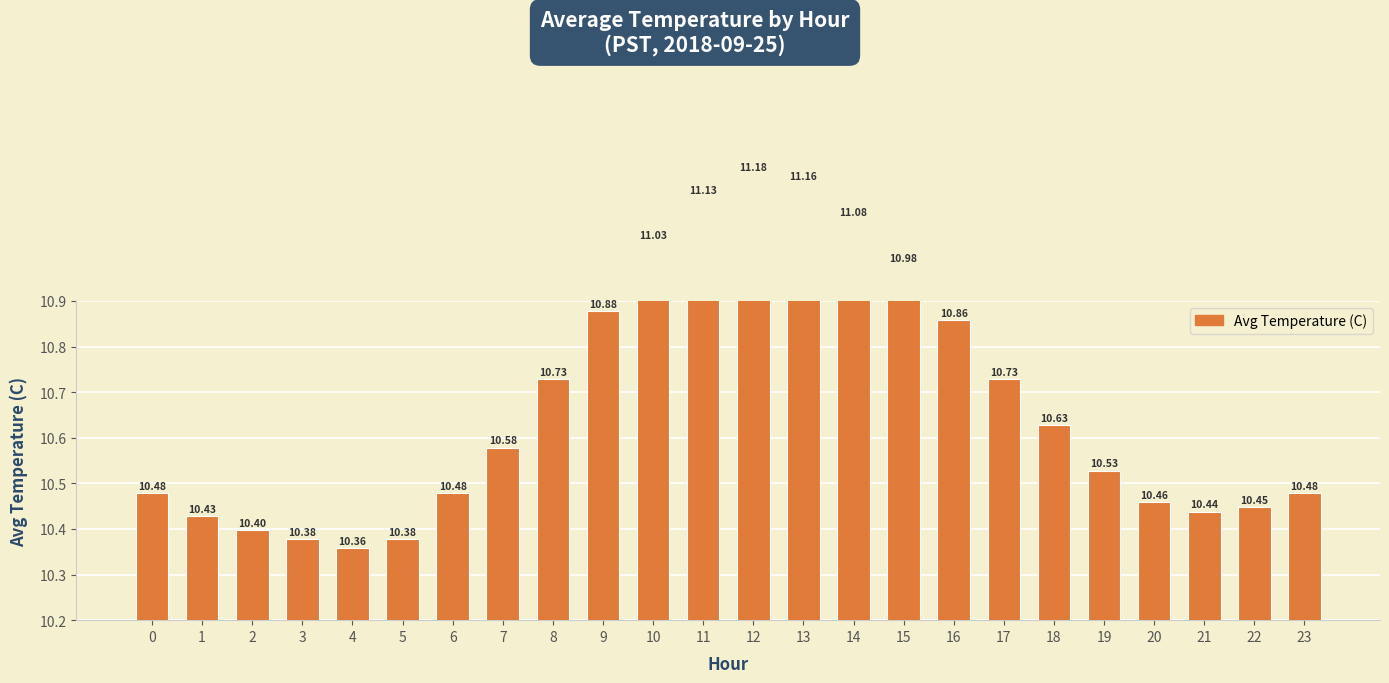

What is the sum of all values?

256.2